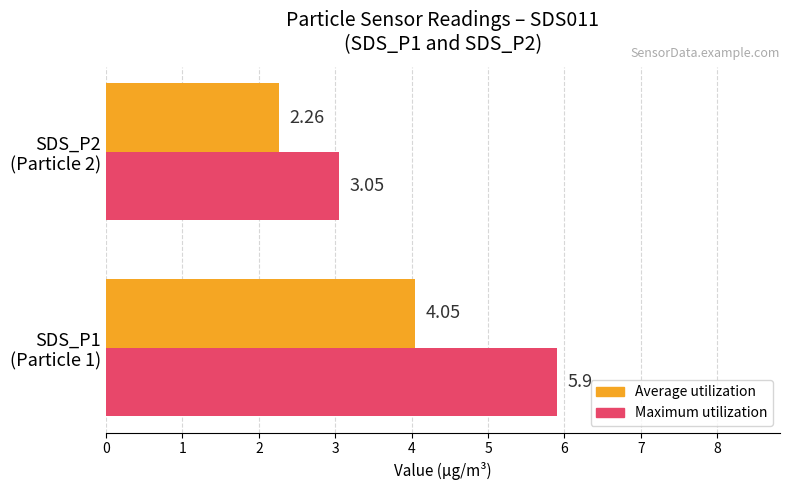

Which series has the largest total across all categories?

Maximum utilization